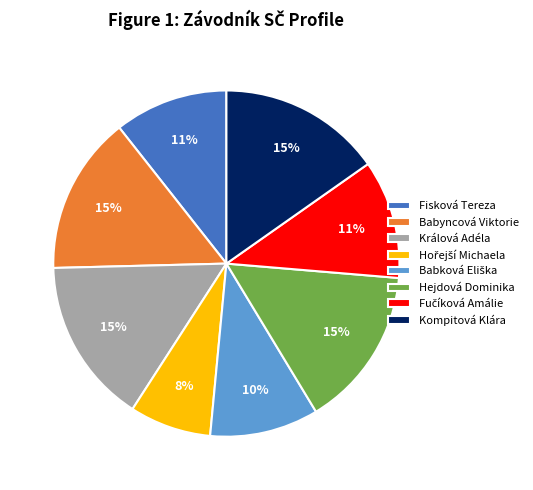

What percentage is the Králová Adéla slice, to the nearest percent?

15%